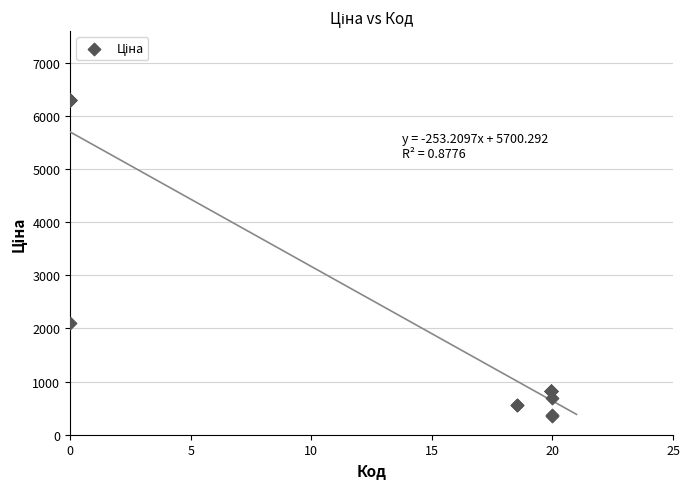

What Y value in the scatter plot is closest to 3334?

2108.4